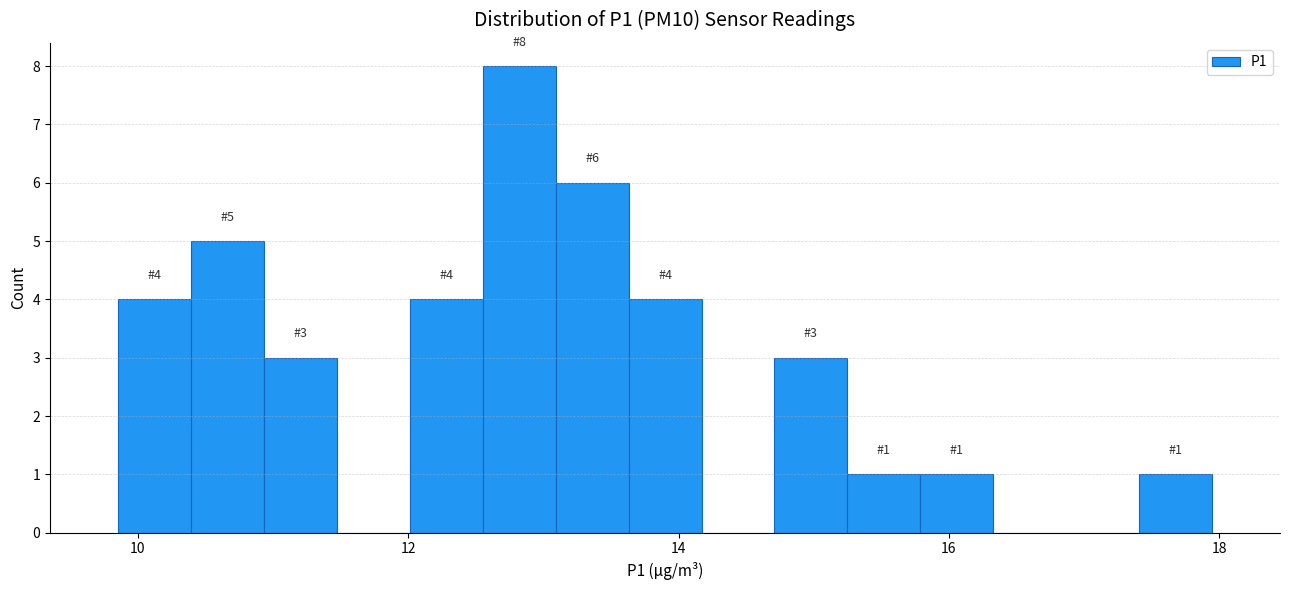

Read against the x-axis, roughly where is the centre of the tallest bar?

12.8